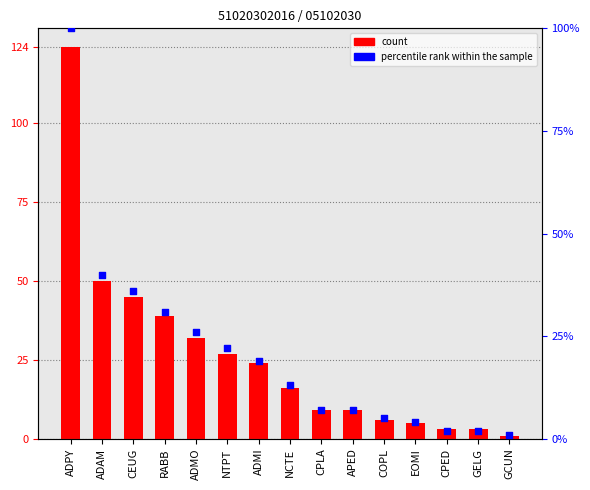

What are all the series names shown in the legend?

count, percentile rank within the sample